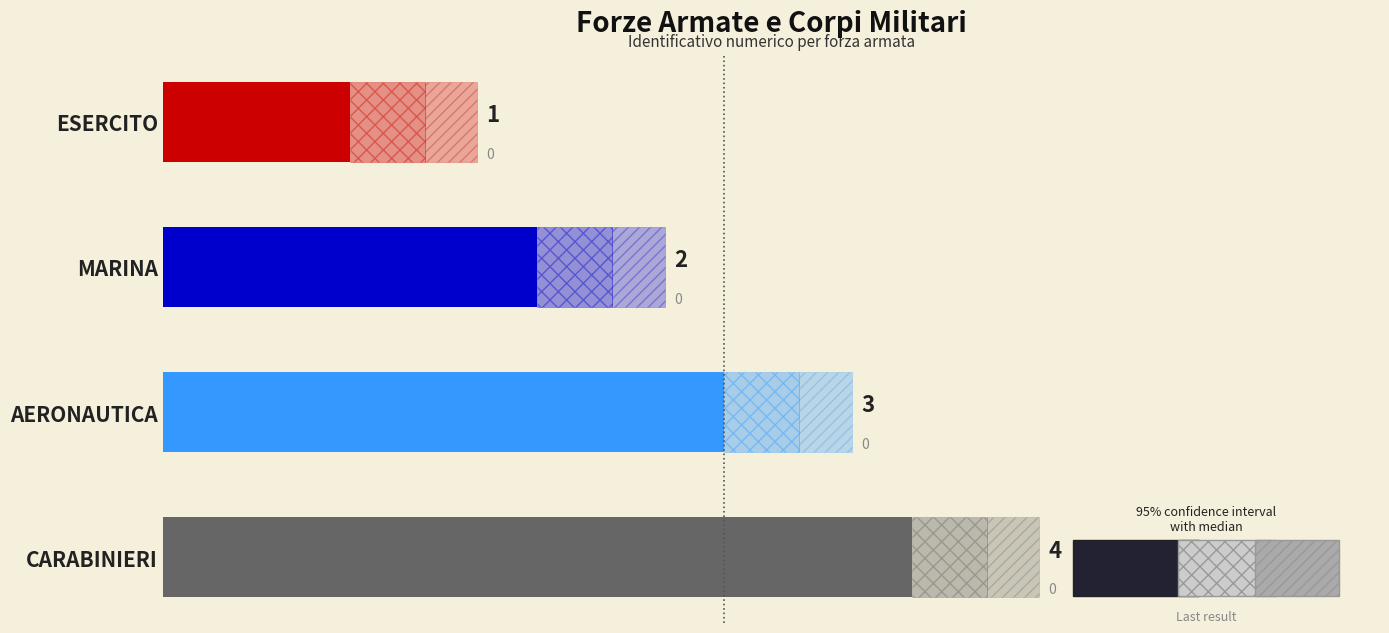

Does the chart contain stacked bars?

No